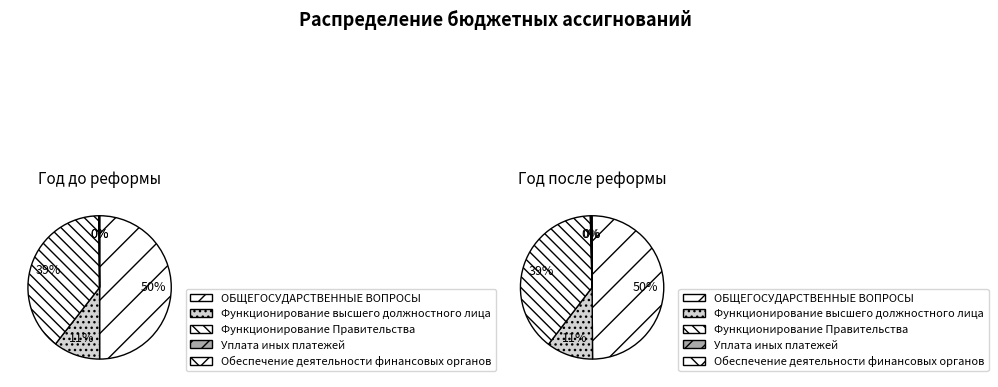

Combined, what portion of the pie is Функционирование высшего должностного лица and Функционирование Правительства?

49.8%